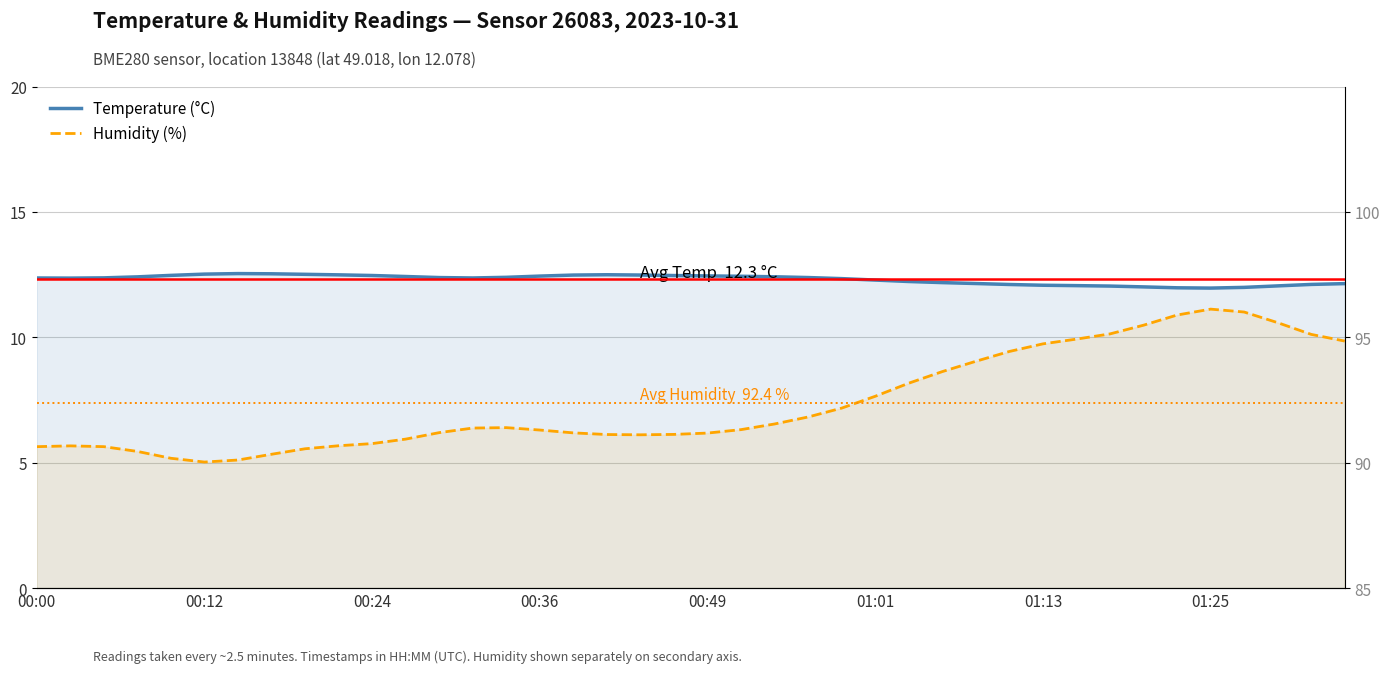

In Humidity (%), how many points are higher than both neighbors (excluding endpoints)?

3